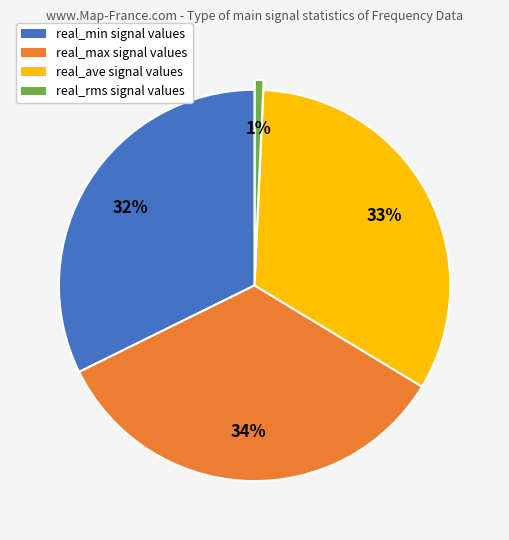

Is the sum of real_max and real_min greater than half?

Yes